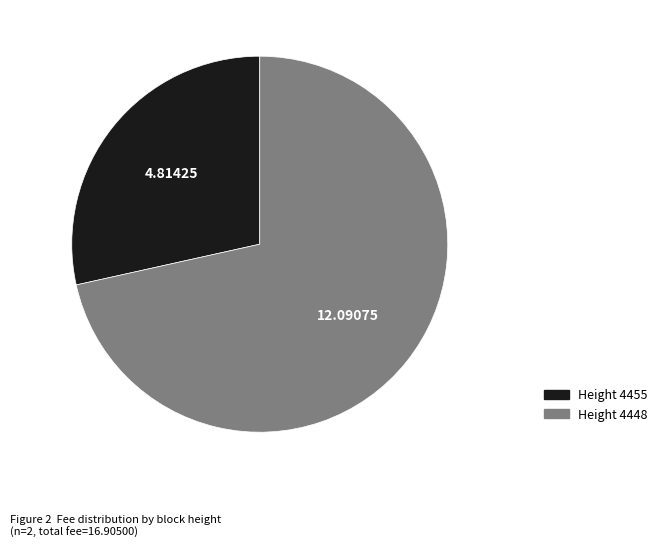

Is there any slice that represents more than half of the pie?

Yes